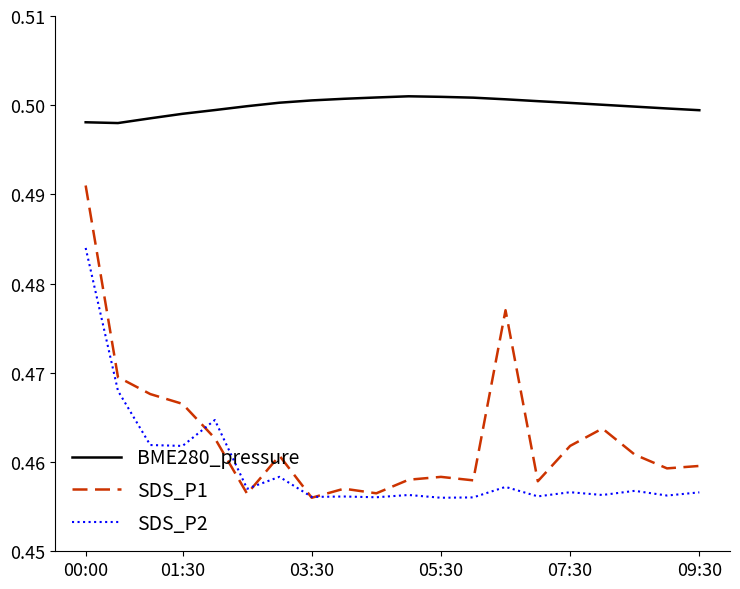

True or false: SDS_P1 and SDS_P2 intersect in this chart.

True